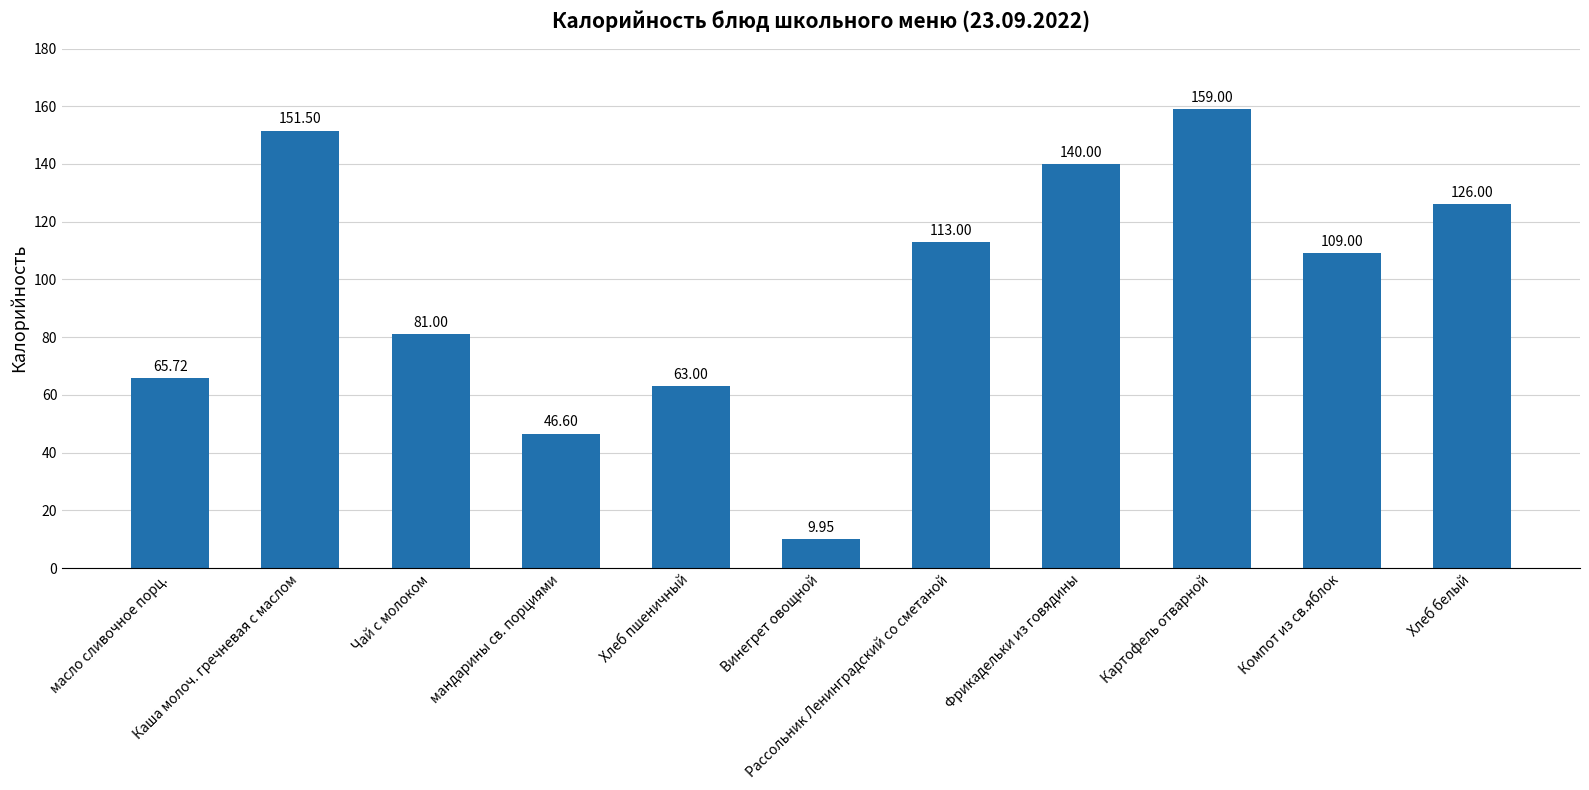

What is the greatest value displayed?

159.0